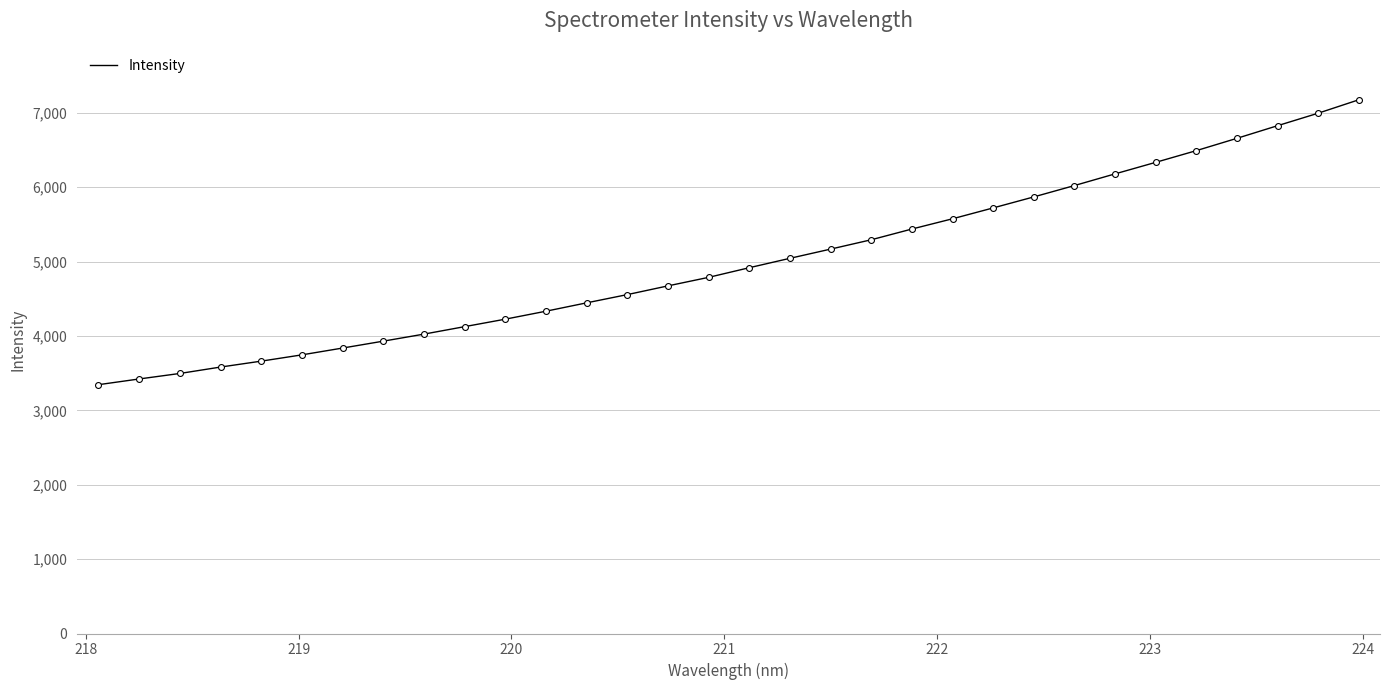

What is the minimum value shown in the chart?

3344.3